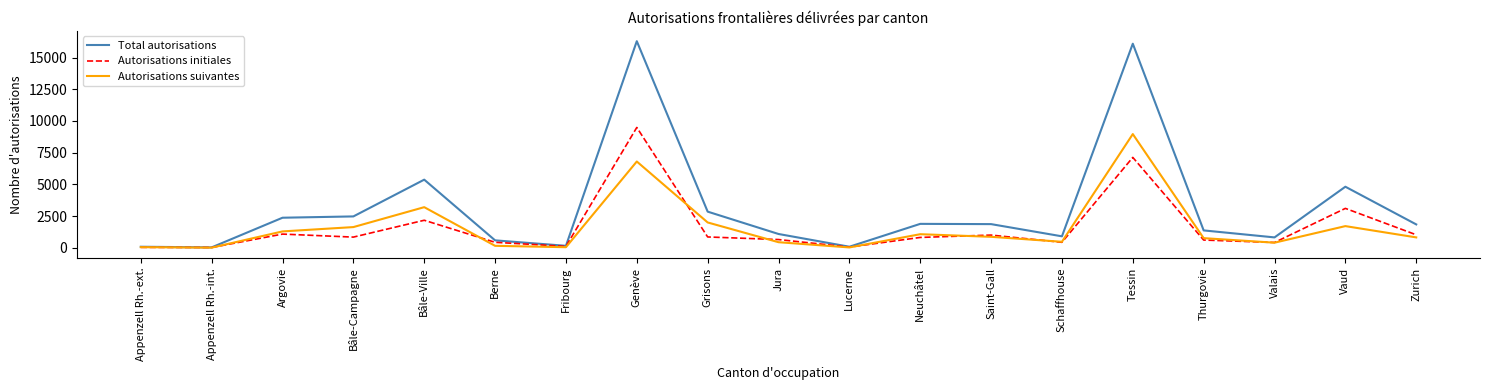

The Total autorisations series shows 1865 at Saint-Gall. True or false?

True